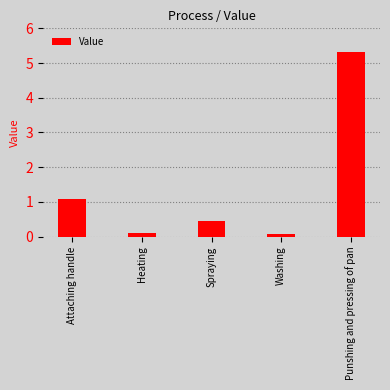

Between Spraying and Attaching handle, which is larger?

Attaching handle